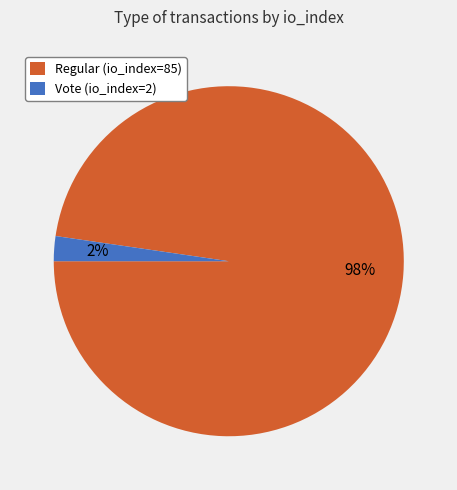

The Vote (io_index=2) slice represents 2% of the pie. True or false?

True